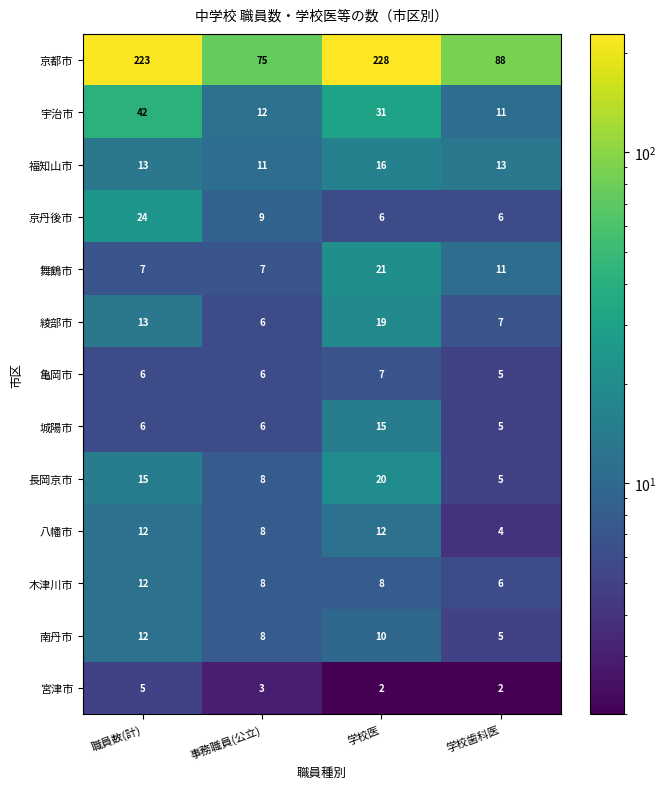

Which series changed the most between 学校医 and 学校歯科医?

京都市